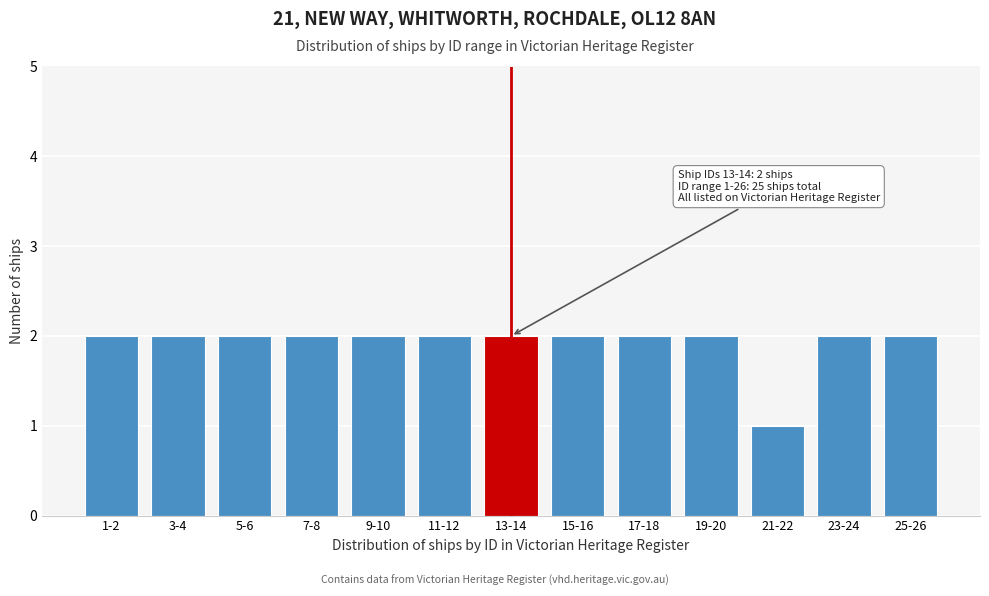

Reading left to right, extract all data points from this chart.

2	2	2	2	2	2	2	2	2	2	1	2	2